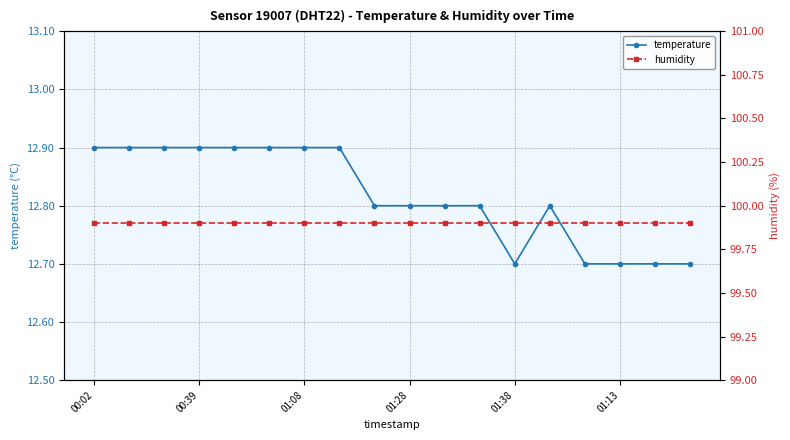

At which label does temperature reach its peak?

00:02